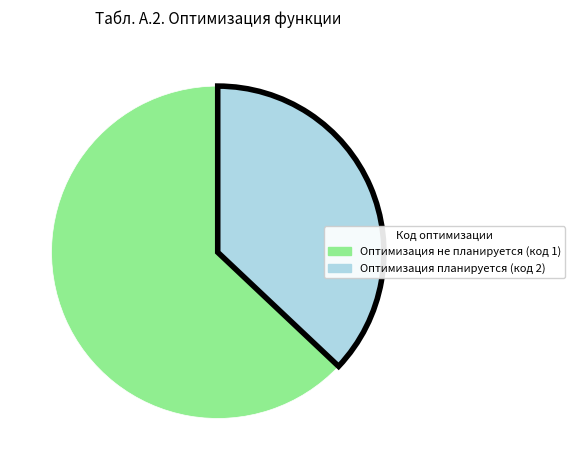

Which category has the smallest portion of the pie?

Оптимизация планируется (код 2)